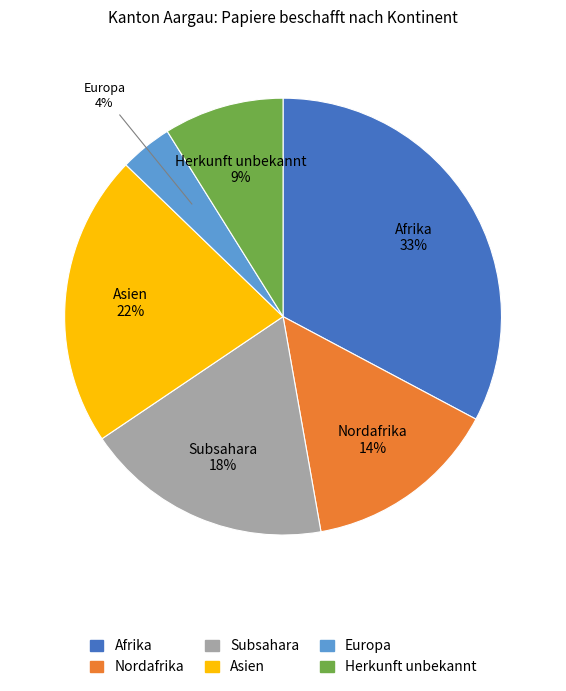

Is there any slice that represents more than half of the pie?

No